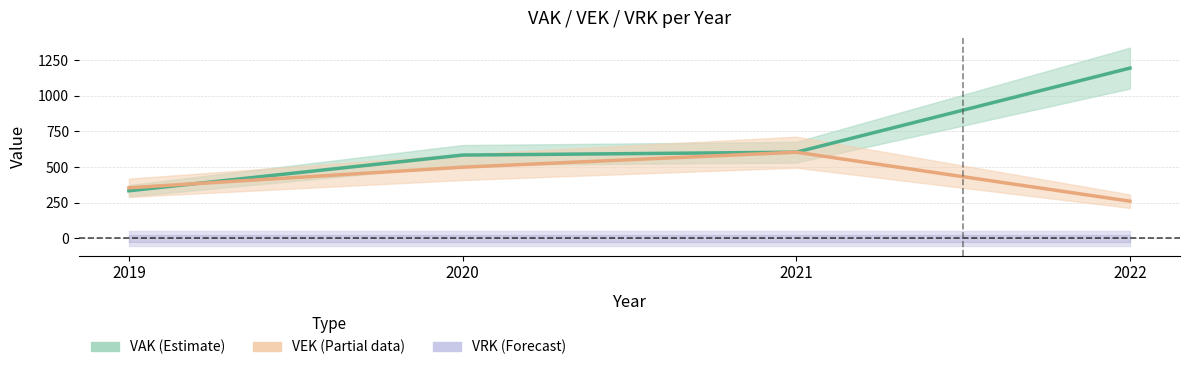

How many categories are shown in the chart?

4